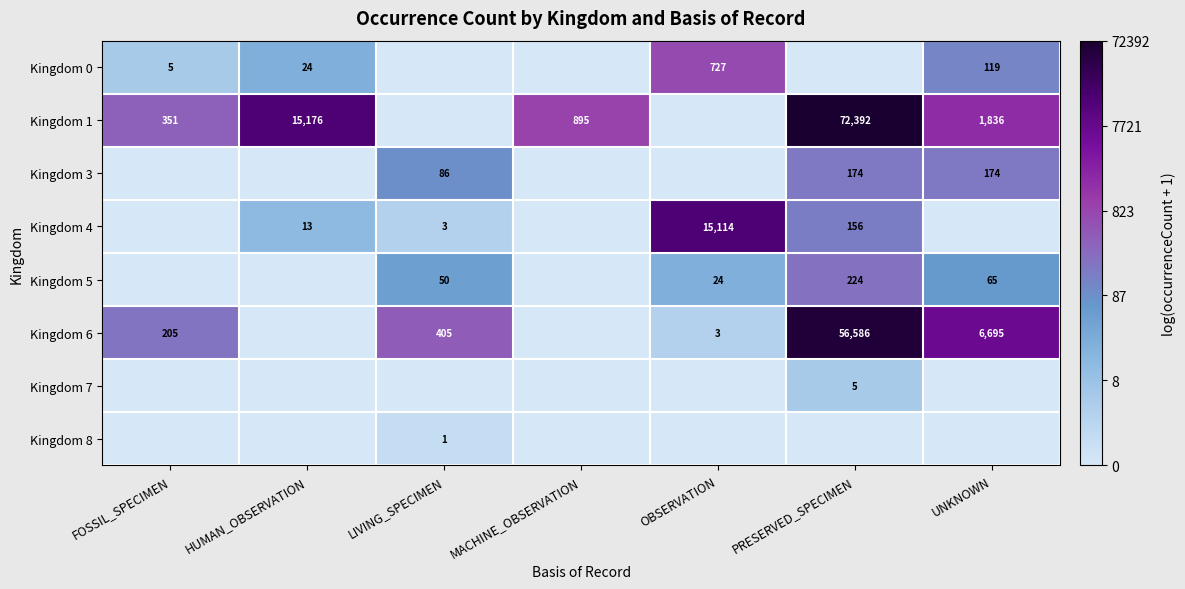

Is the value of Kingdom 0 at UNKNOWN greater than the value of Kingdom 7 at PRESERVED_SPECIMEN?

Yes